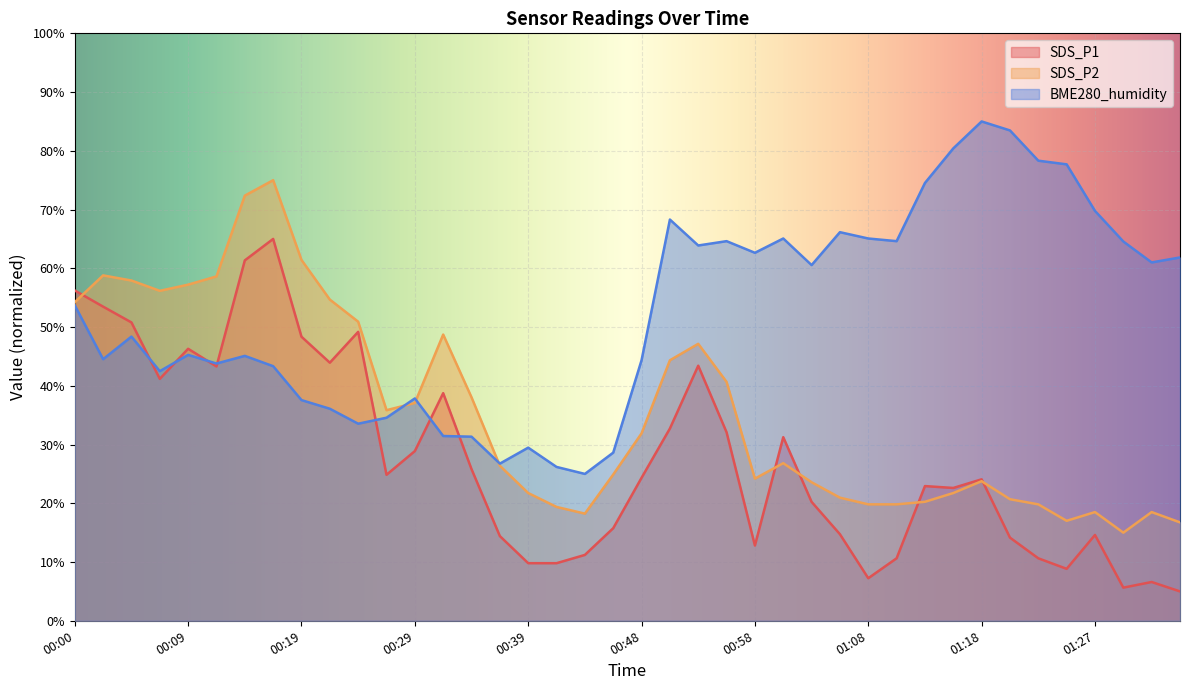

What is the value of the SDS_P1 point at the 31st from the left?

22.9